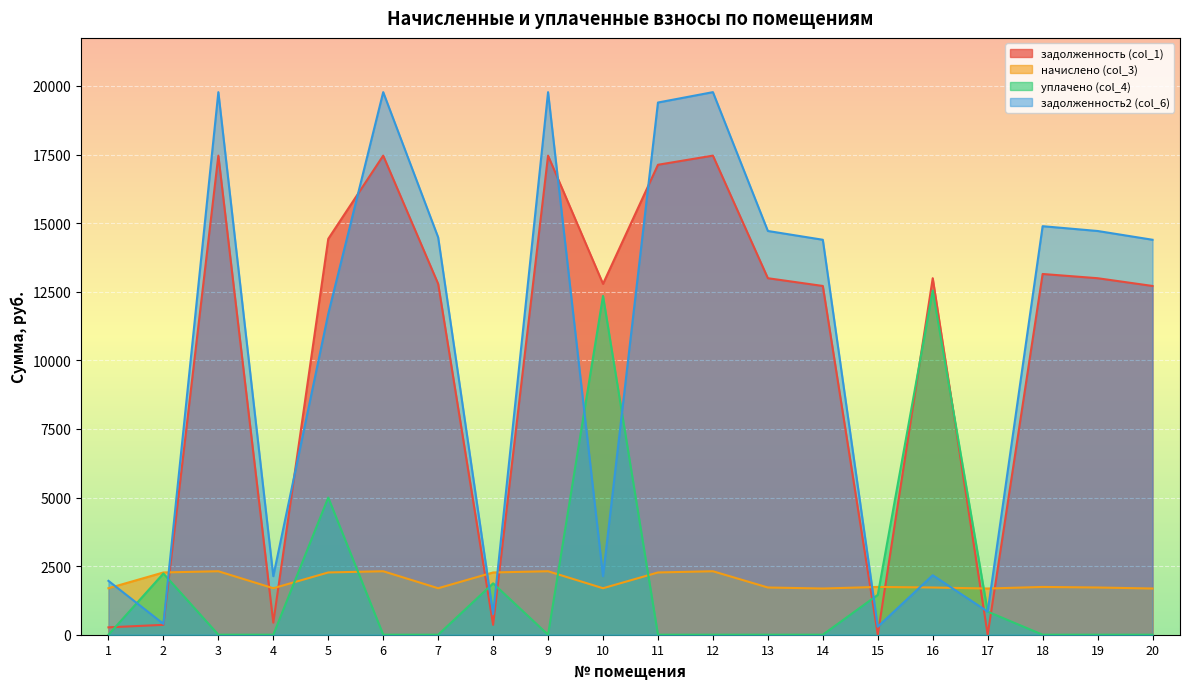

At which category does the chart reach its peak across all series?

3